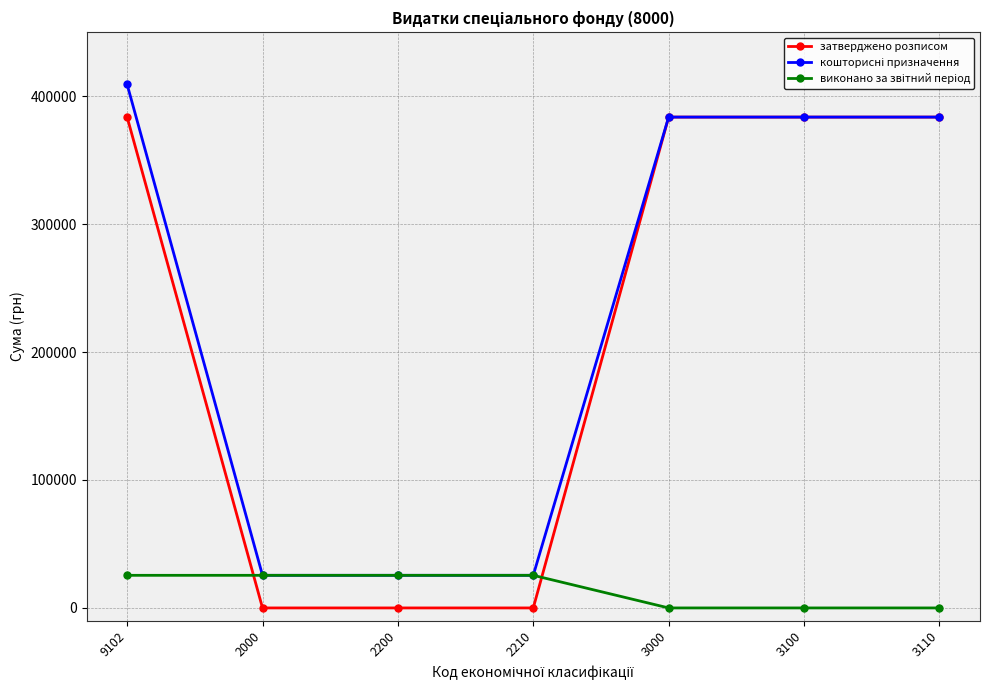

What is the value of the затверджено розписом point at the 7th from the left?

383600.0